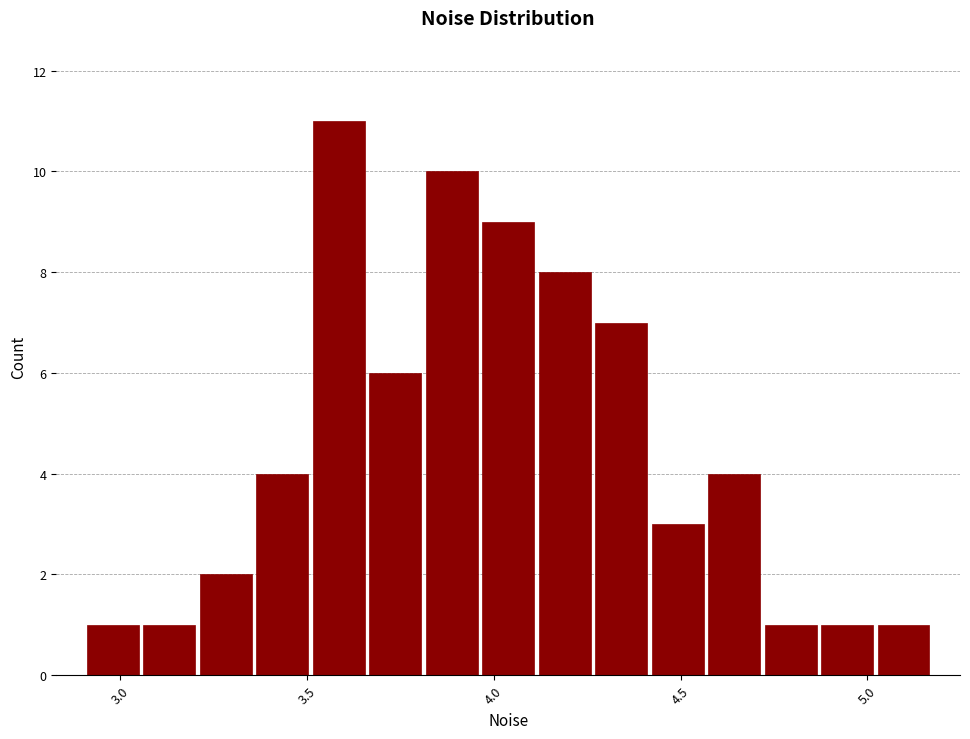

Around what value on the x-axis is the tallest bar? Give the approximate position of its centre, as read against the axis.

3.60